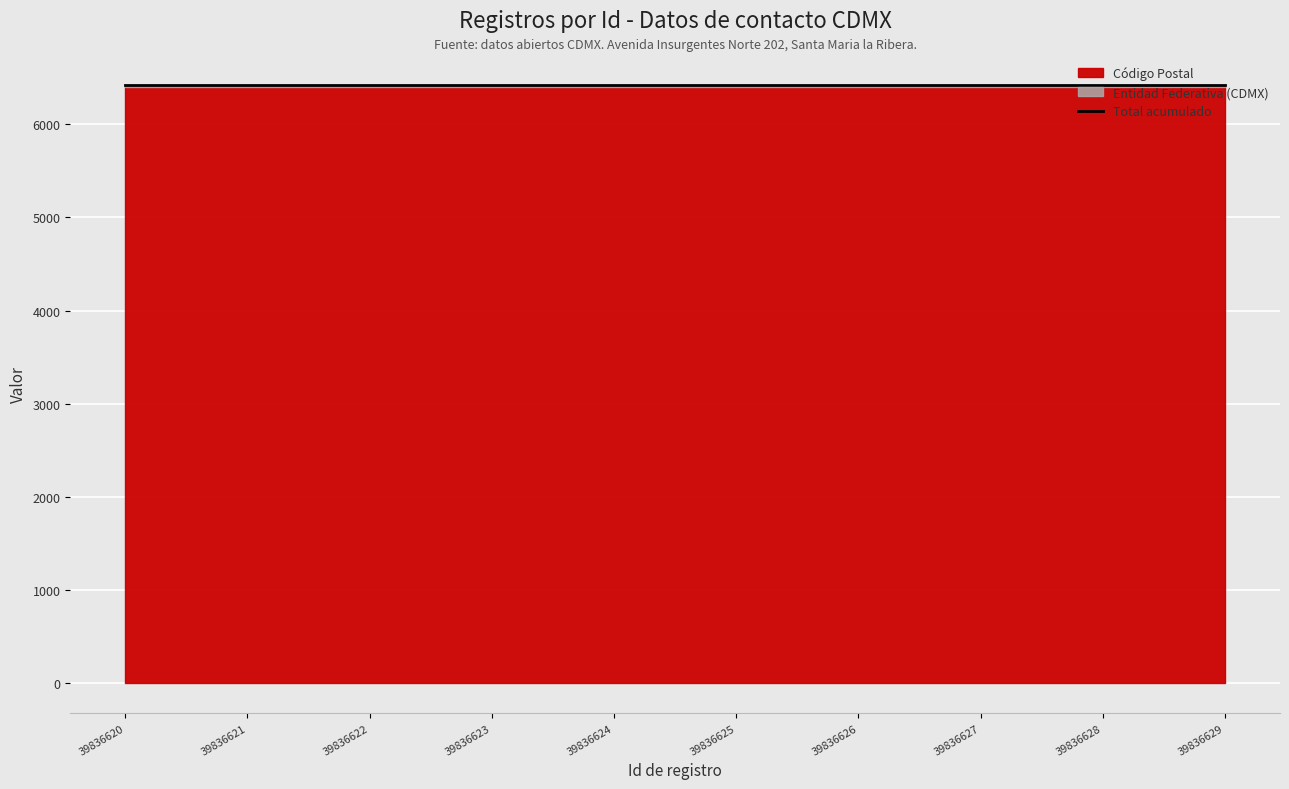

What is the total value across all series at 39836620?

6424